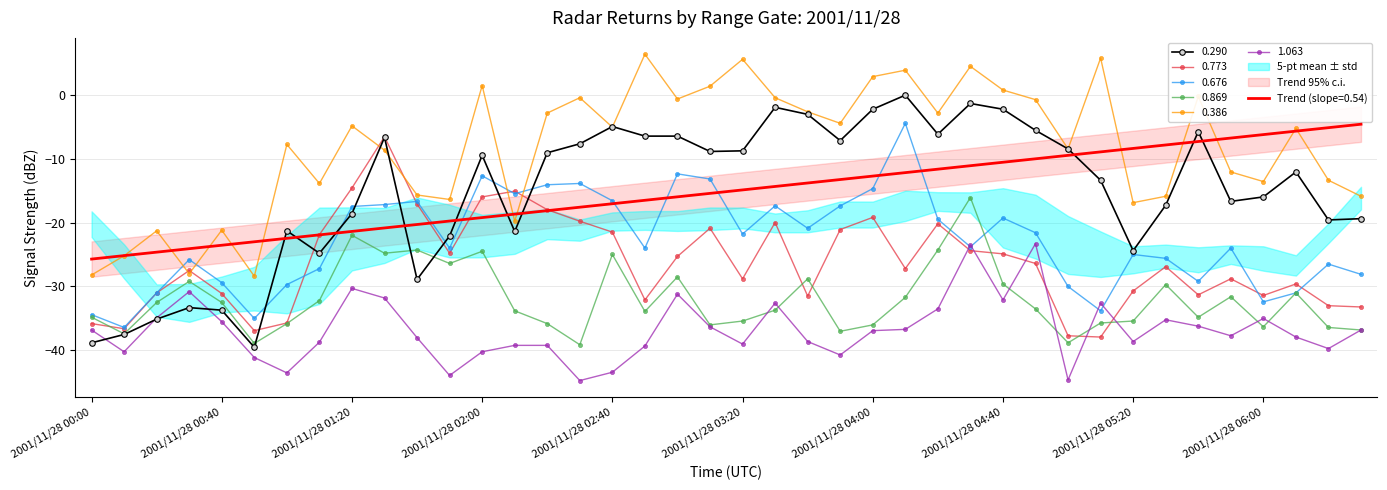

Which category has the highest value across all series?

2001/11/28 02:50